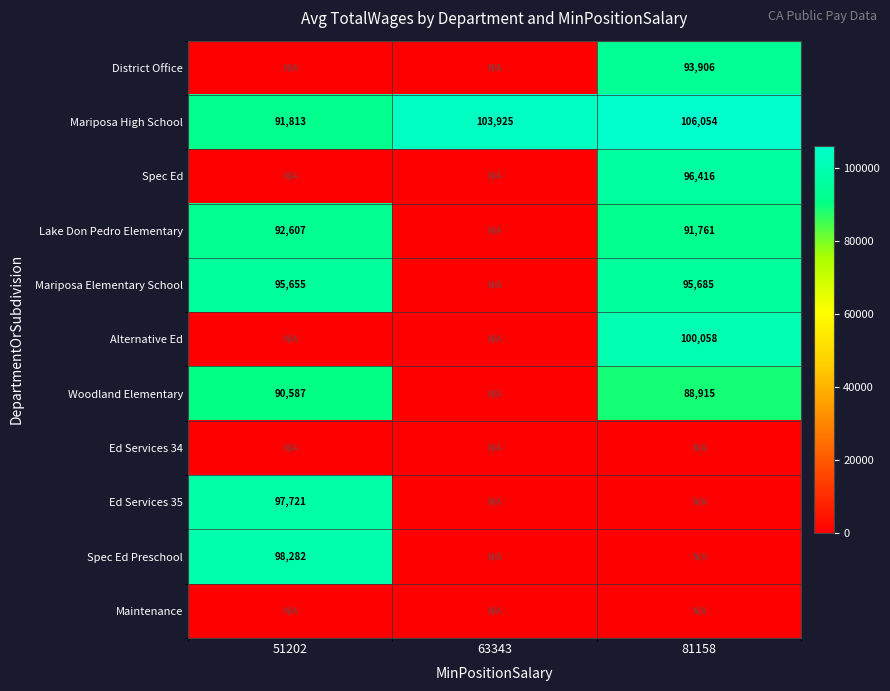

What is the sum of the Mariposa High School values at 81158 and 51202?

197867